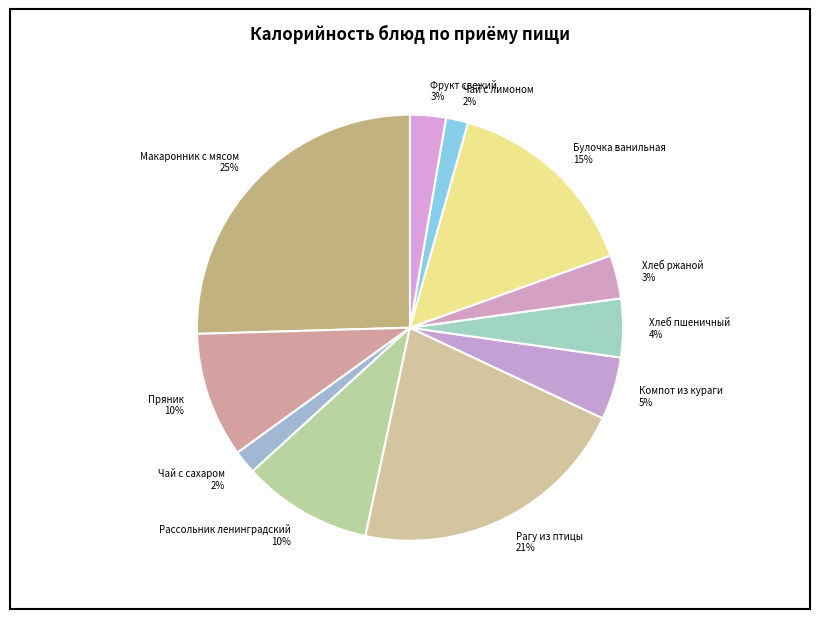

Which has a higher value, Пряник 10% or Булочка ванильная 15%?

Булочка ванильная 15%